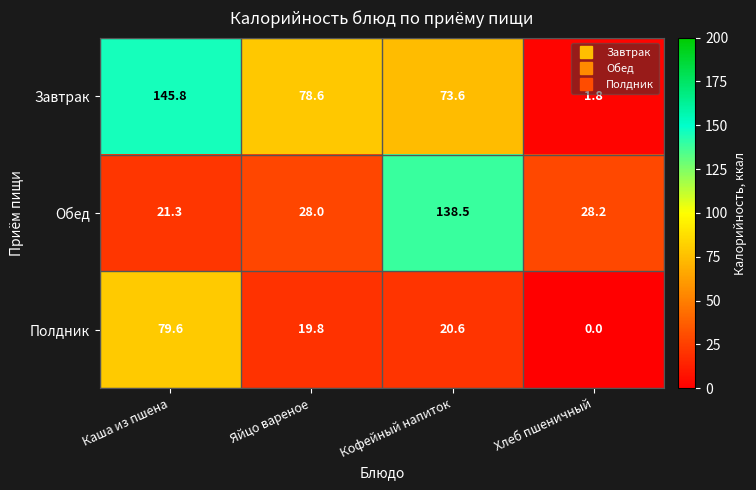

What is the difference between the maximum and minimum values in the Полдник series?

79.6